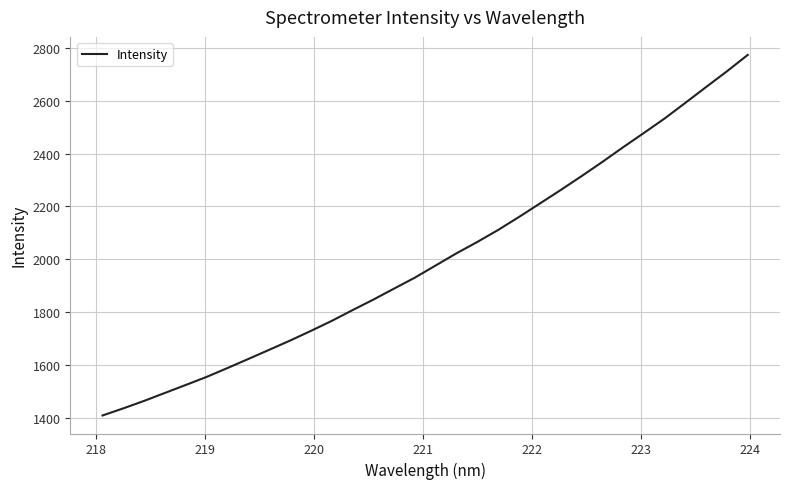

What is the difference between the maximum and minimum values?

1365.4